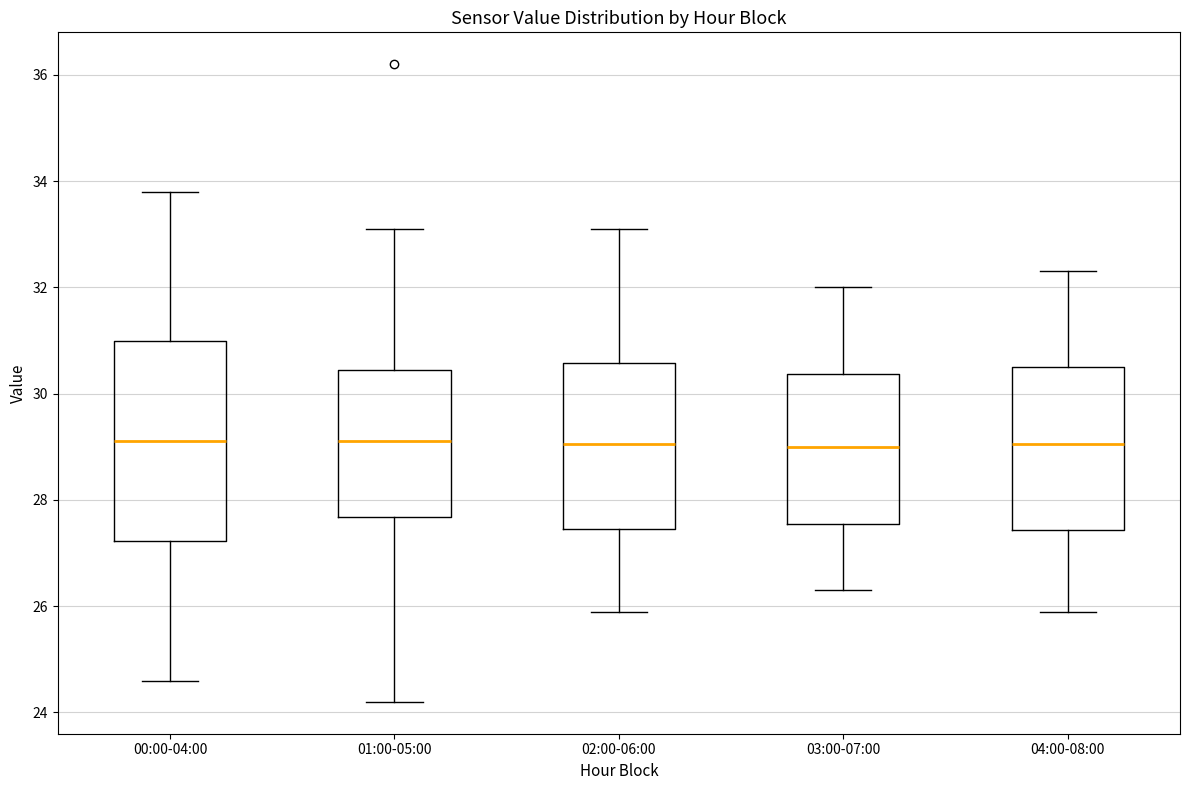

Reading left to right, transcribe this box plot: for each box, give where its median line is, the range the box spans, and where its two whiskers end, as read against the y-axis. The values are not printed on the chart, so give them approximately, as read against the axis.

00:00-04:00: median 29.2, box 27.2 to 31.0, whiskers 24.6 to 33.8
01:00-05:00: median 29.2, box 27.6 to 30.4, whiskers 24.2 to 33.2
02:00-06:00: median 29.0, box 27.4 to 30.6, whiskers 26.0 to 33.2
03:00-07:00: median 29.0, box 27.6 to 30.4, whiskers 26.4 to 32.0
04:00-08:00: median 29.0, box 27.4 to 30.6, whiskers 26.0 to 32.4